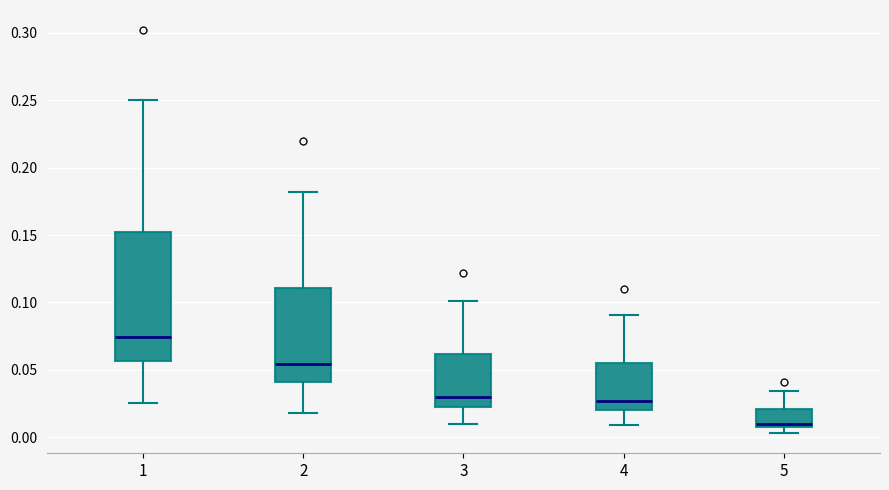

Where does the upper whisker of the box at x = 2 end on the y-axis? The values are not printed on the chart, so give them approximately, as read against the axis.

0.180